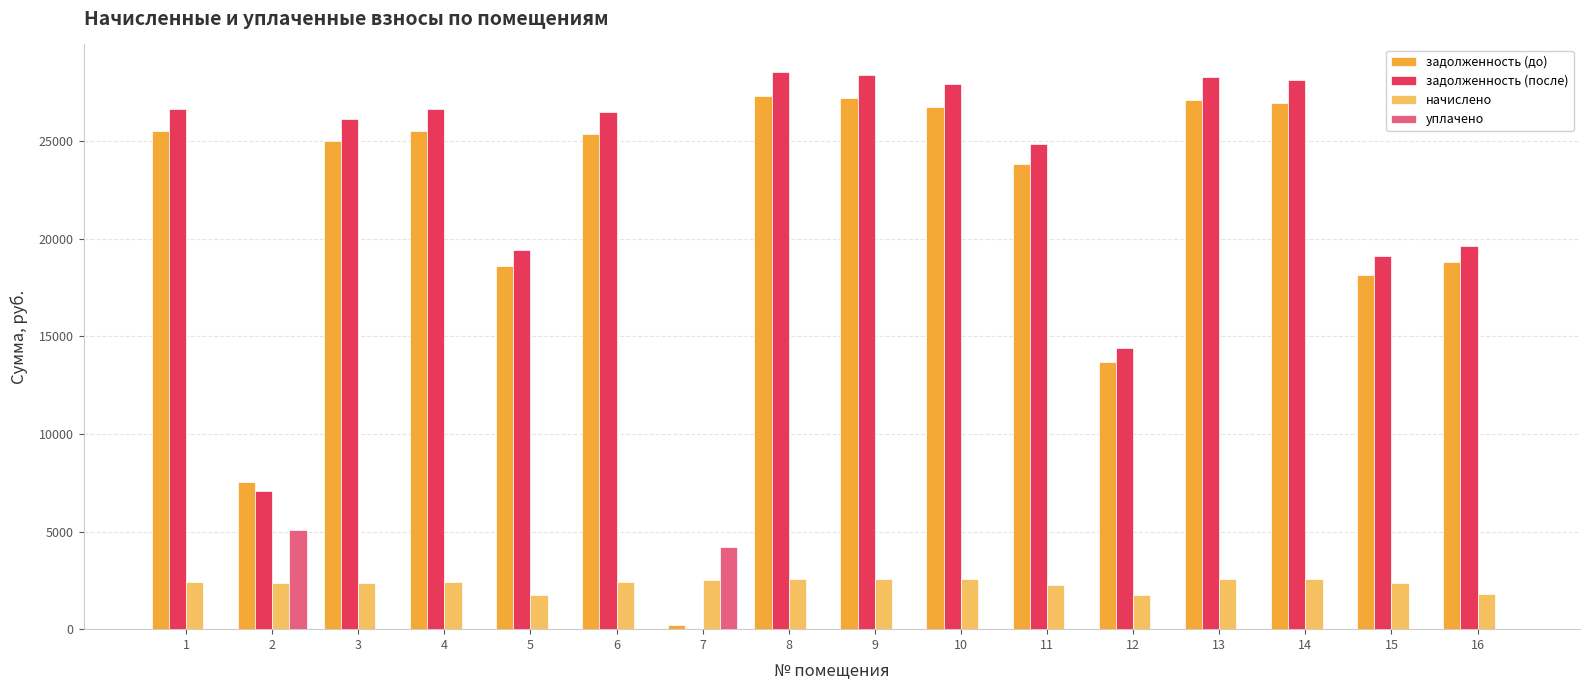

Which series has the widest spread of values?

задолженность (после)